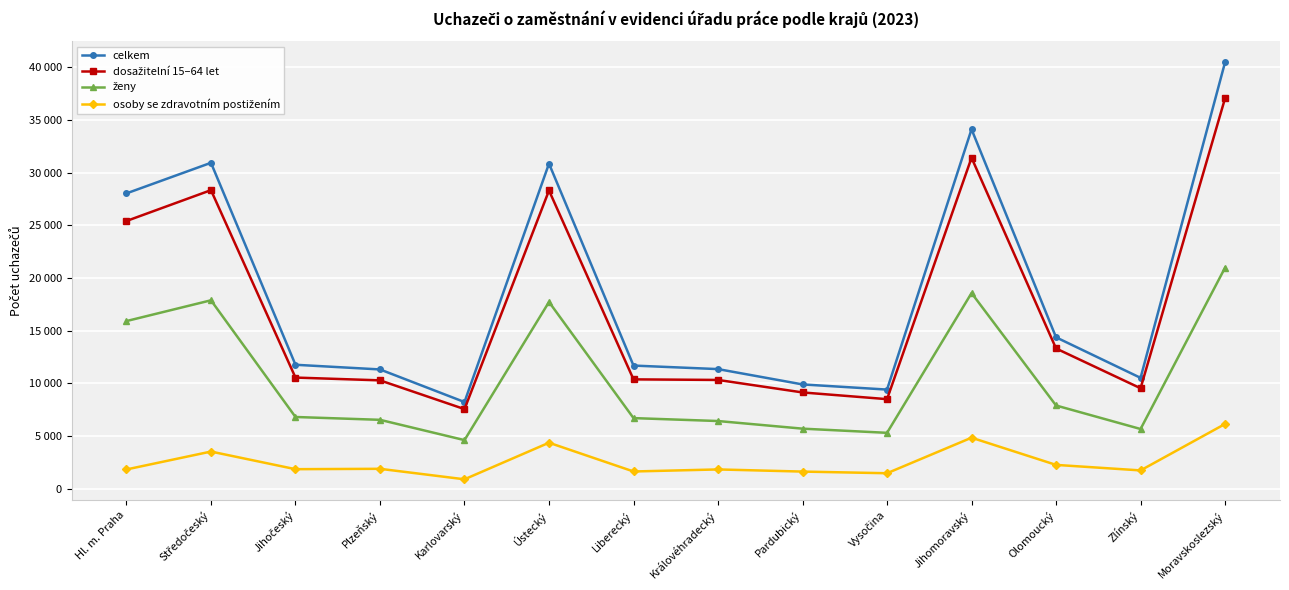

What is the spread (max minus min) of values at Středočeský?

27419